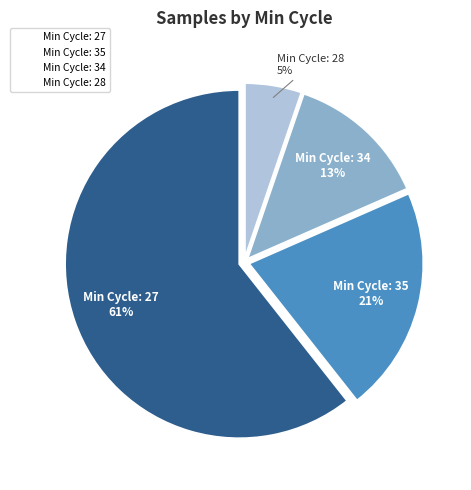

Does any single category account for the majority?

Yes